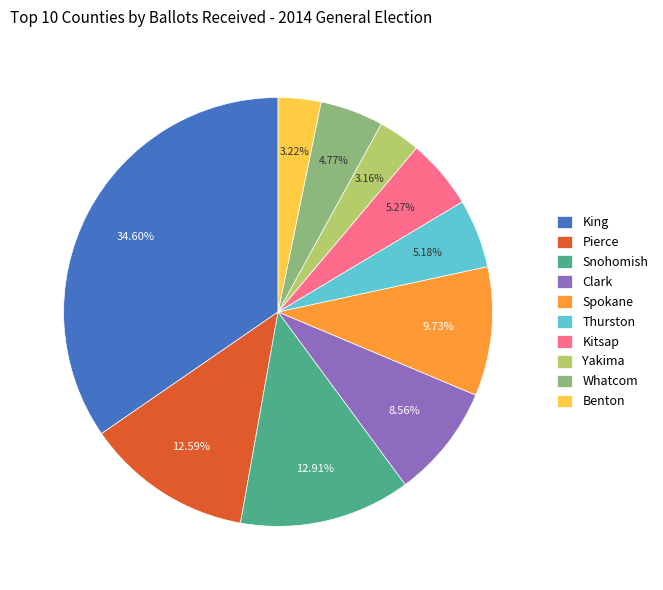

Does King account for over 50% of the chart?

No